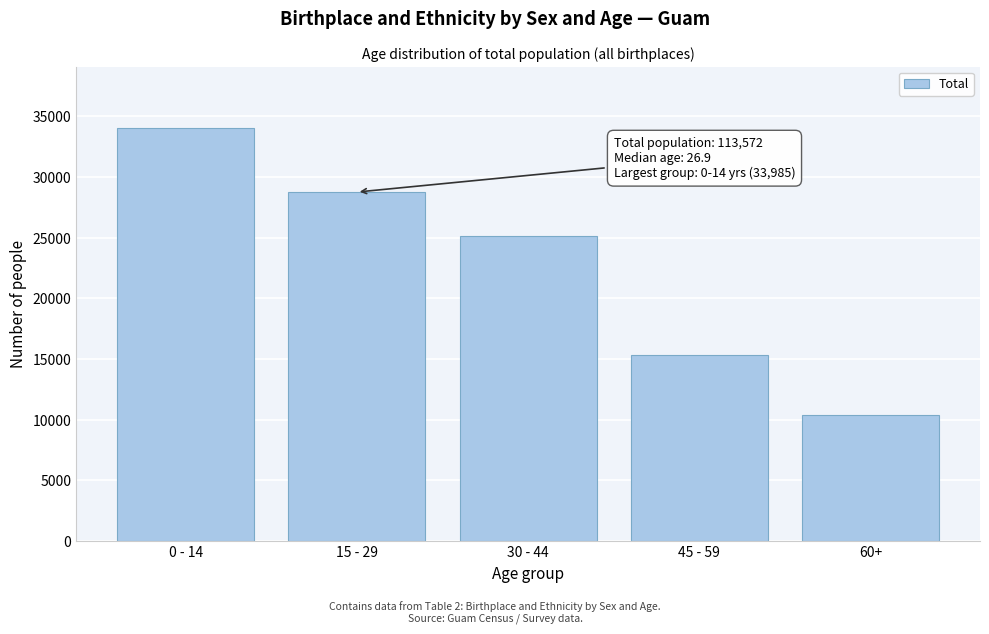

Reading left to right, what are all the values shown in this chart?

0 - 14=33985	15 - 29=28749	30 - 44=25142	45 - 59=15337	60+=10360